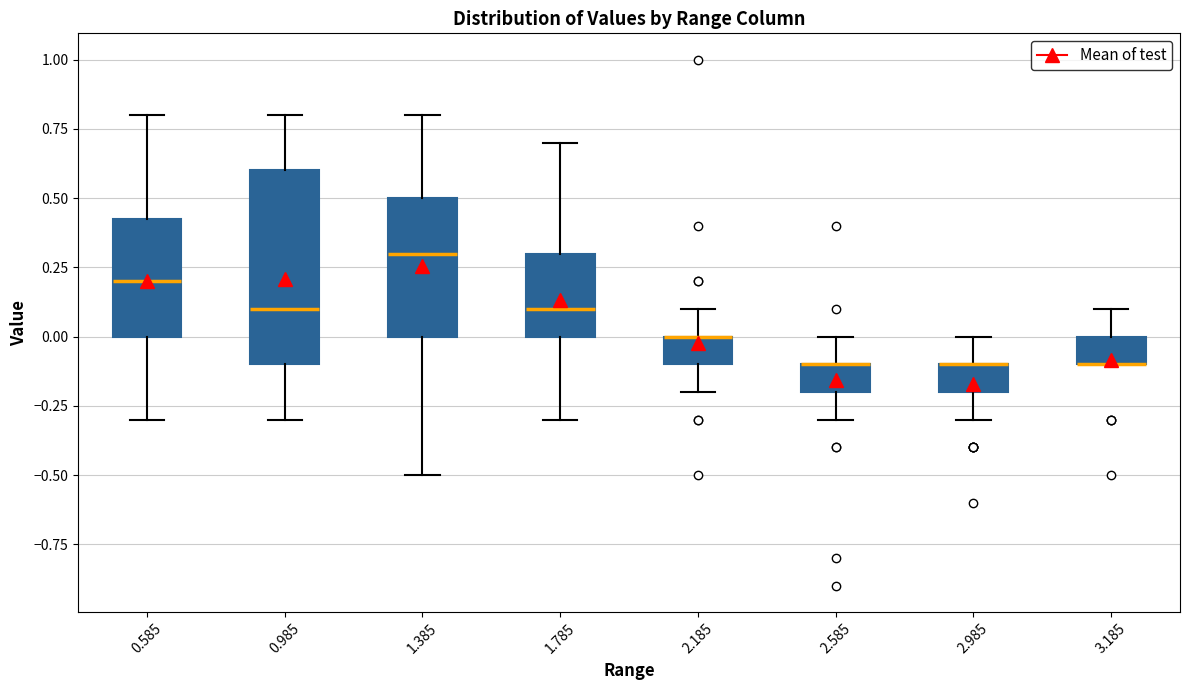

Where does the lower whisker of the box at x = 0.585 end on the y-axis? The values are not printed on the chart, so give them approximately, as read against the axis.

-0.30